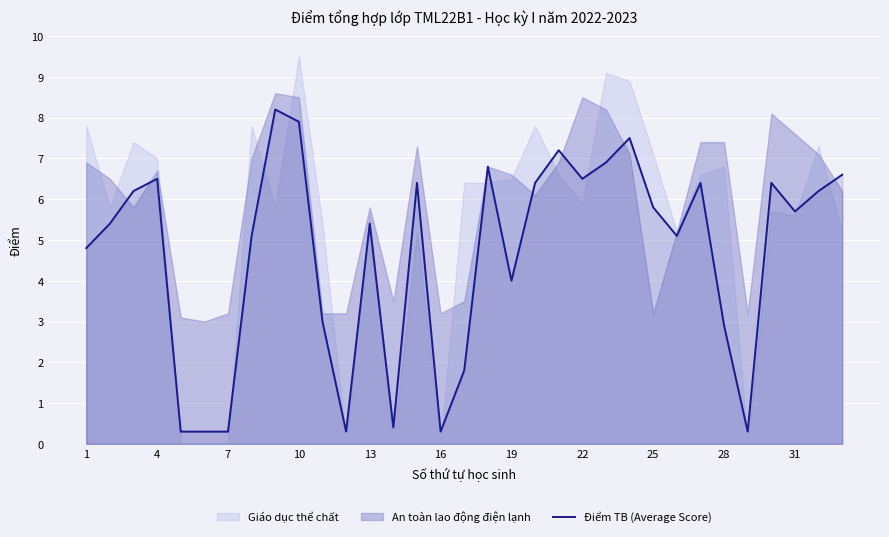

What value does the data have at 1?

4.8